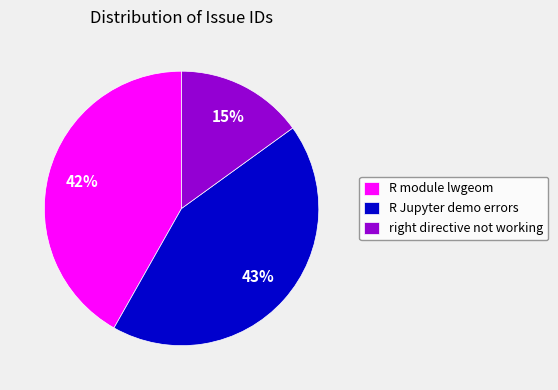

True or false: R Jupyter demo errors accounts for 55% of the total.

False